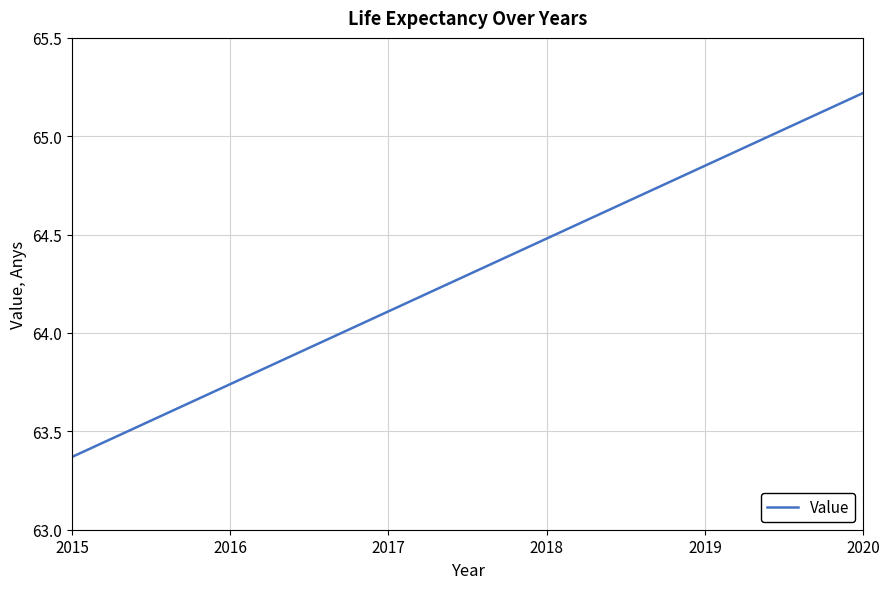

Rank the categories by value from highest to lowest.

2020, 2019, 2018, 2017, 2016, 2015